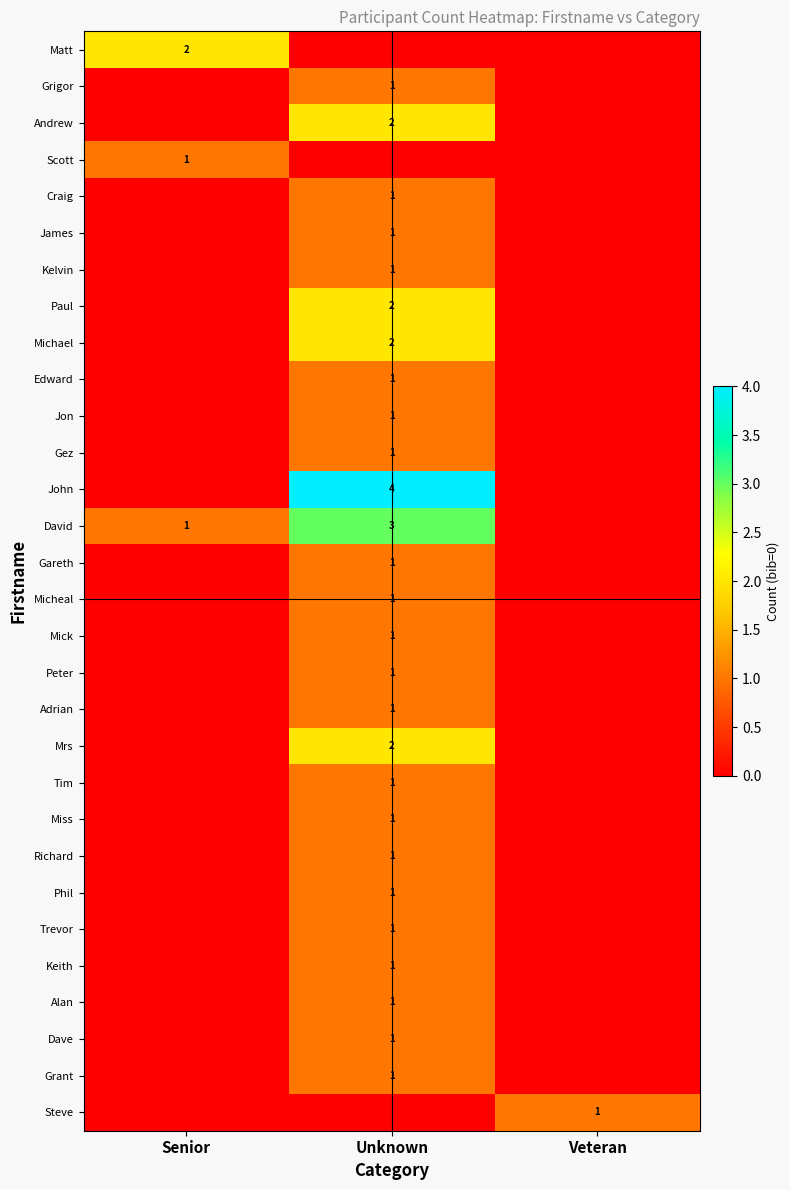

The John series shows 2 at Unknown. True or false?

False